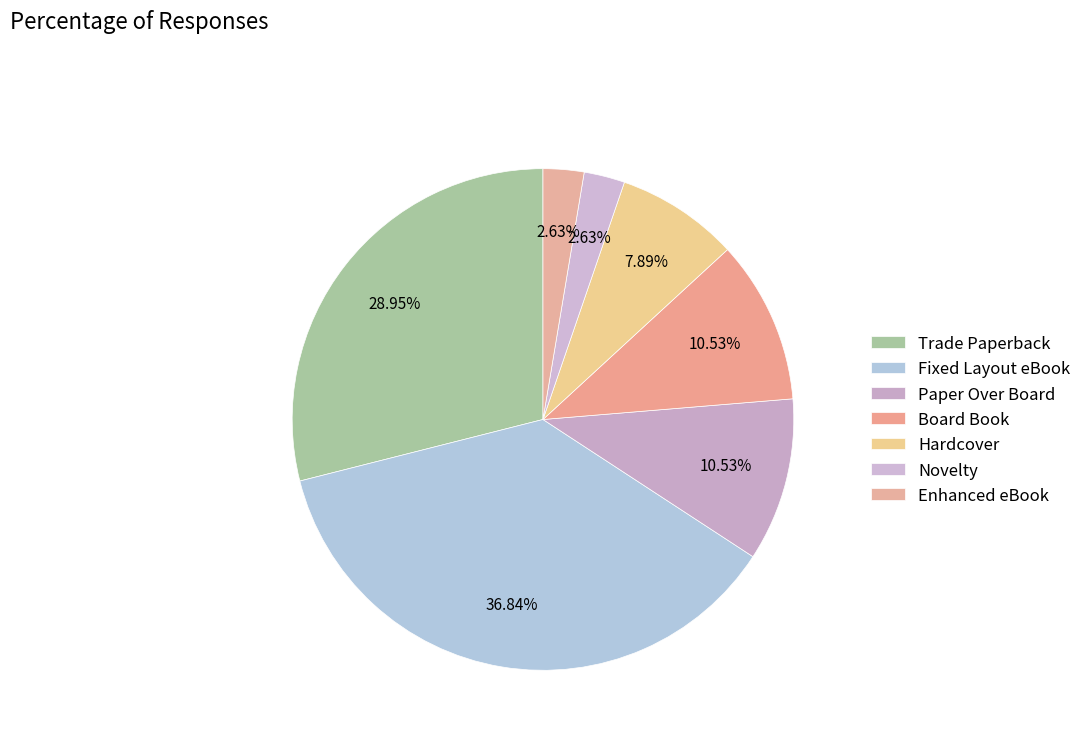

How many segments does this pie chart have?

7